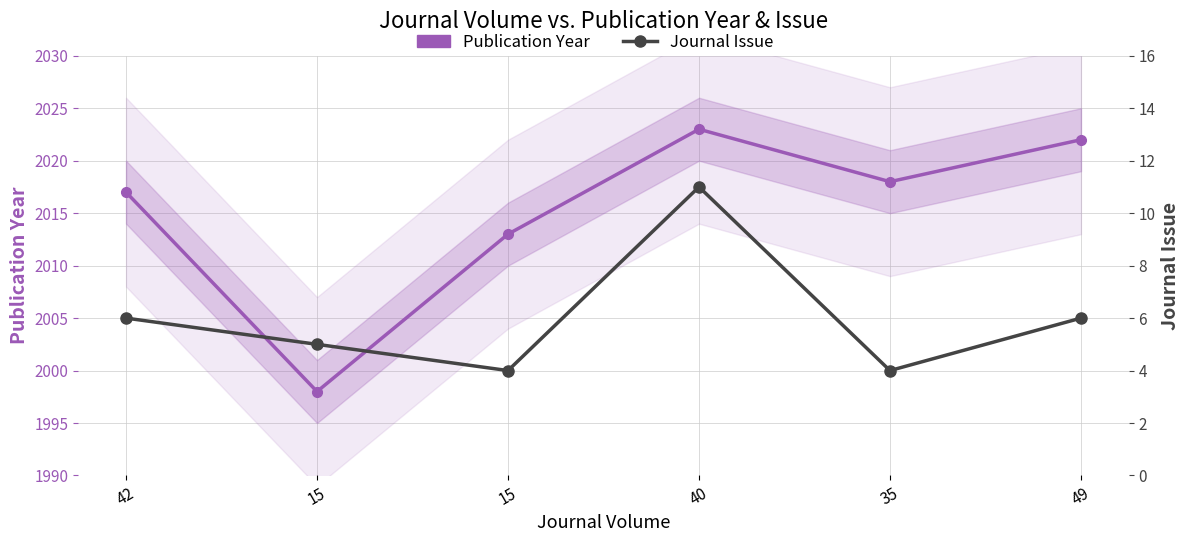

What is the greatest value displayed?

2023